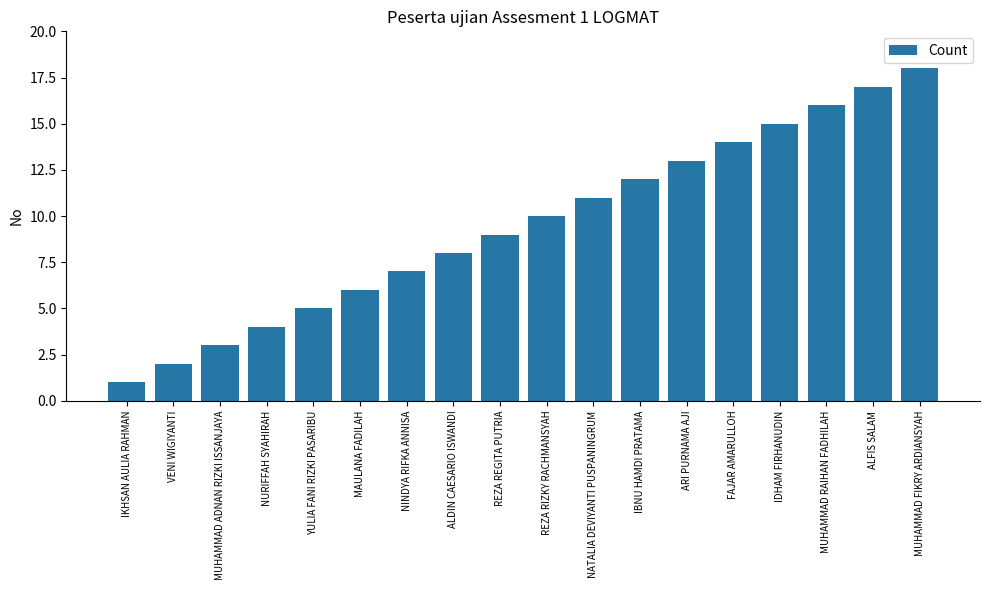

How many data points are less than 10?

9